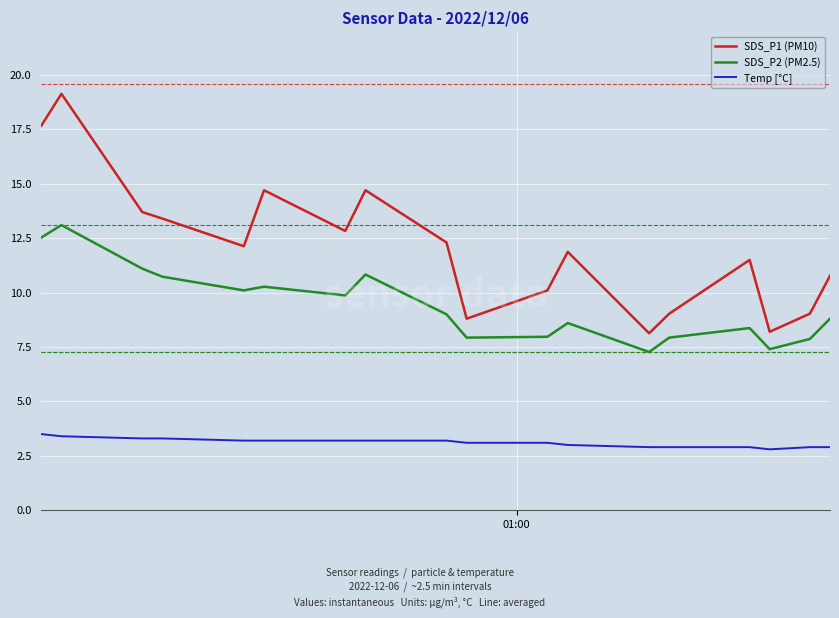

What is the sum of all SDS_P2 (PM2.5) values?

169.7